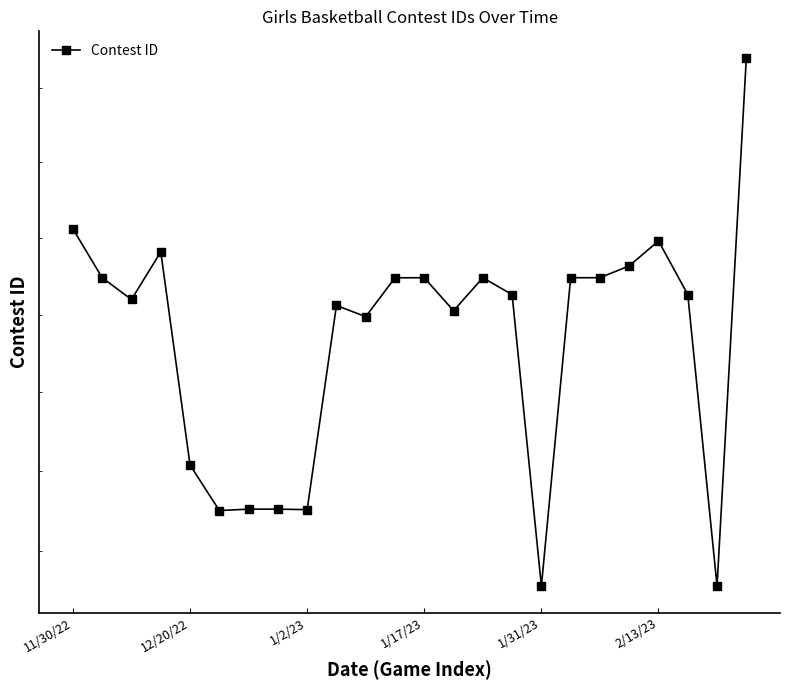

What is the difference between the maximum and second lowest values?

34217